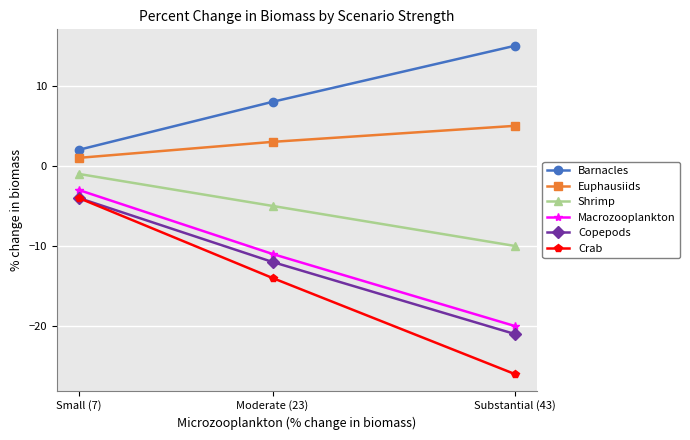

How many categories are shown in the chart?

3